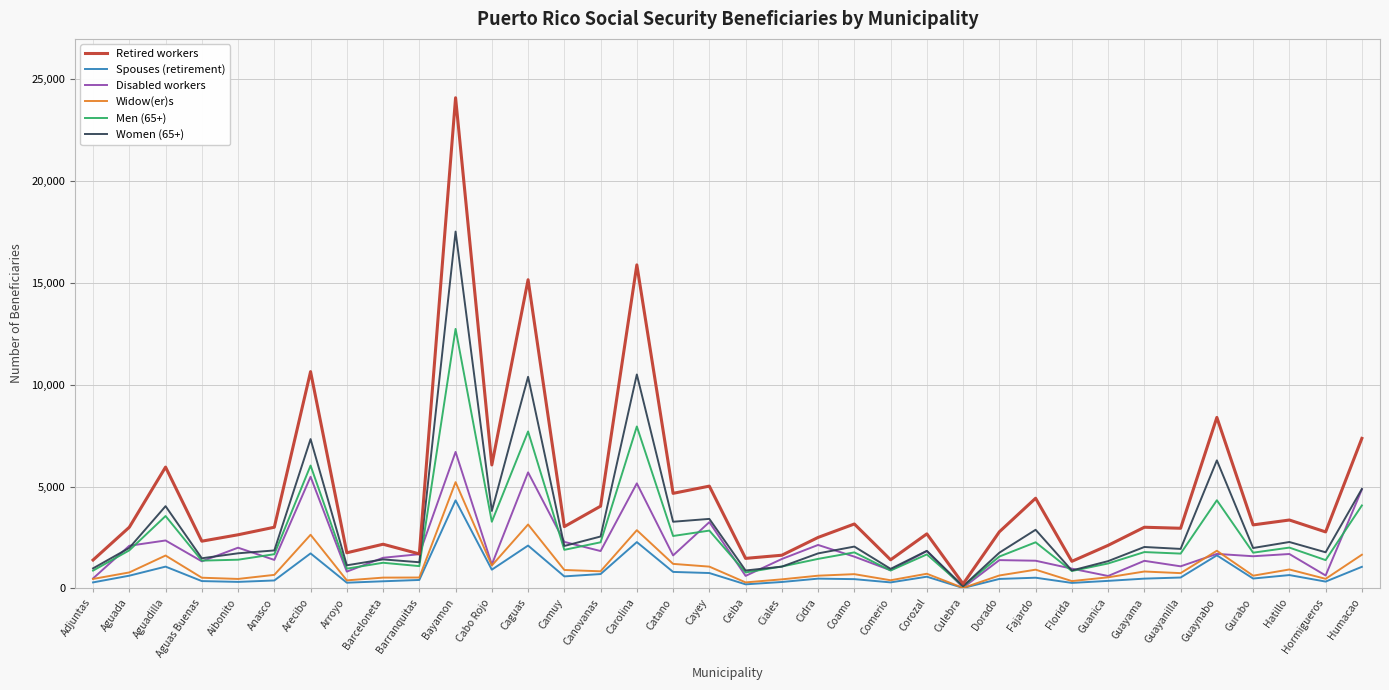

What is the sum of all Spouses (retirement) values?

27275